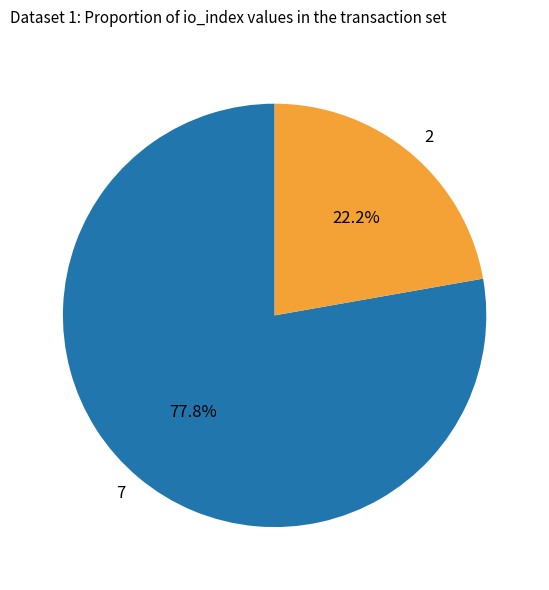

Is there any slice that represents more than half of the pie?

Yes